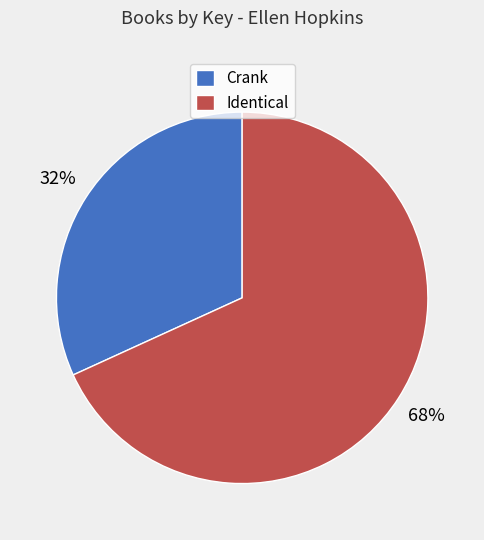

Between Crank and Identical, which is larger?

Identical